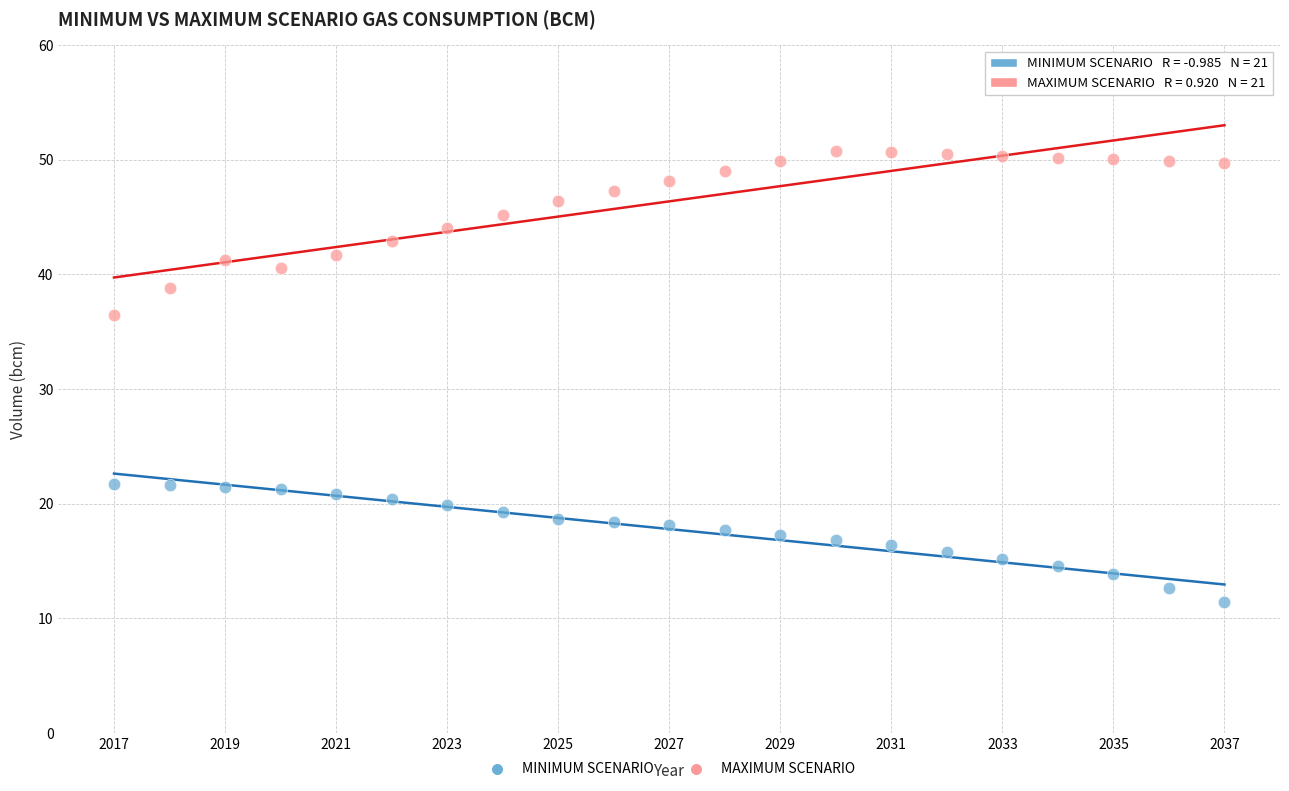

What is the X range (max minus min) for the scatter plot?

20.0